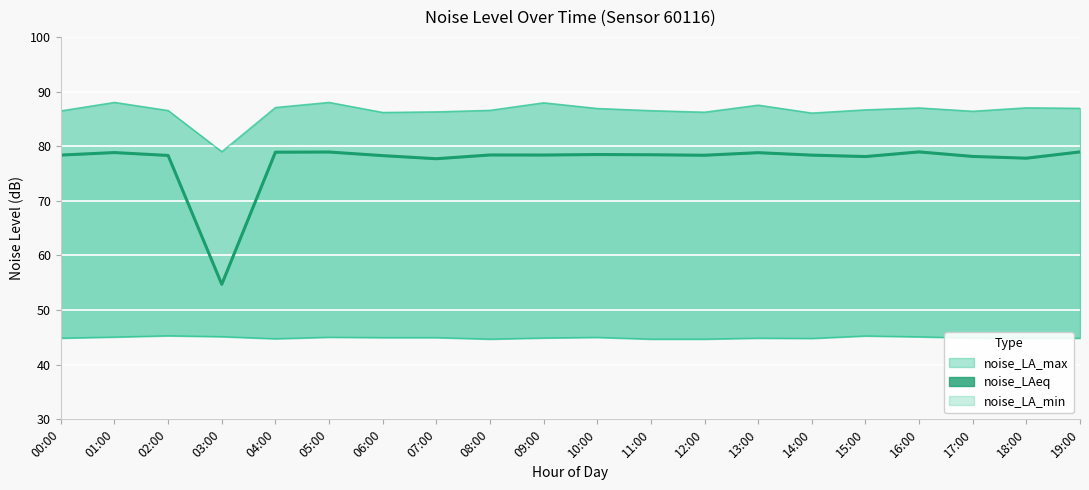

What is the average value of the noise_LA_min (line) series?

44.9